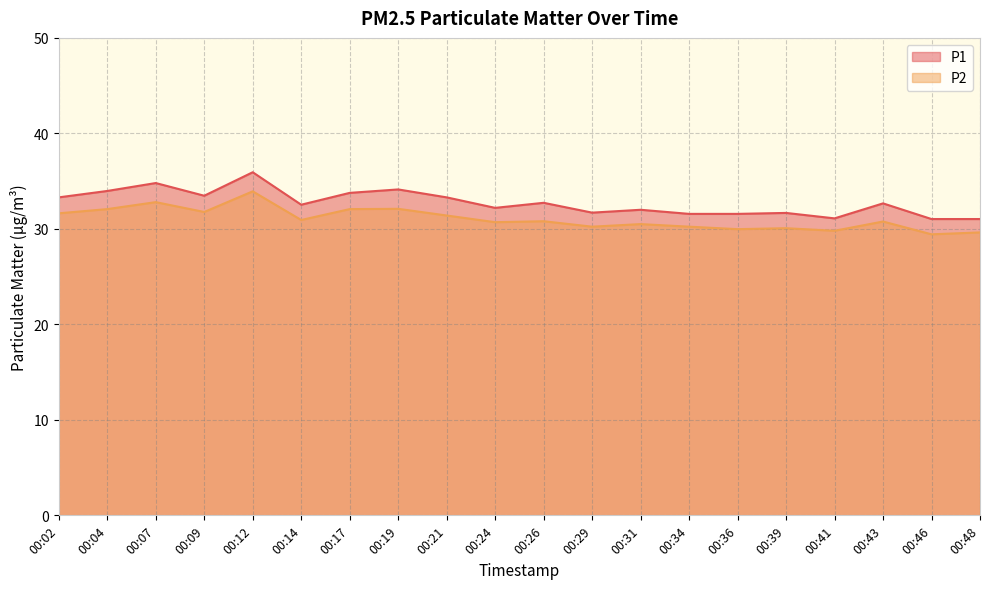

What is the average value of the P2 series?

31.0